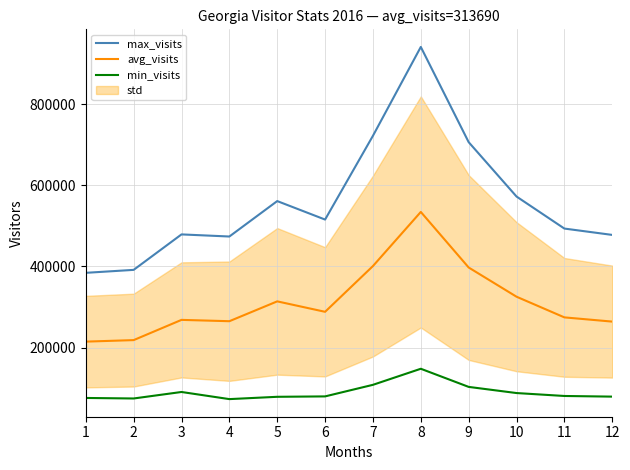

Rank the series by their average value, from lowest to highest.

min_visits, avg_visits, max_visits